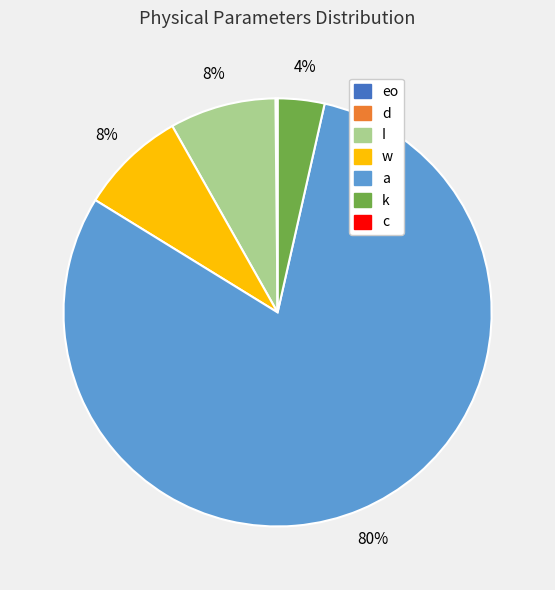

Is it true that k is 4% of the pie?

True